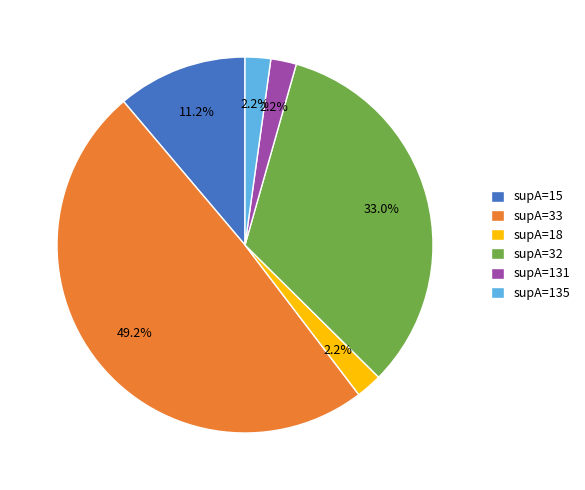

What is the largest slice in the pie chart?

supA=33